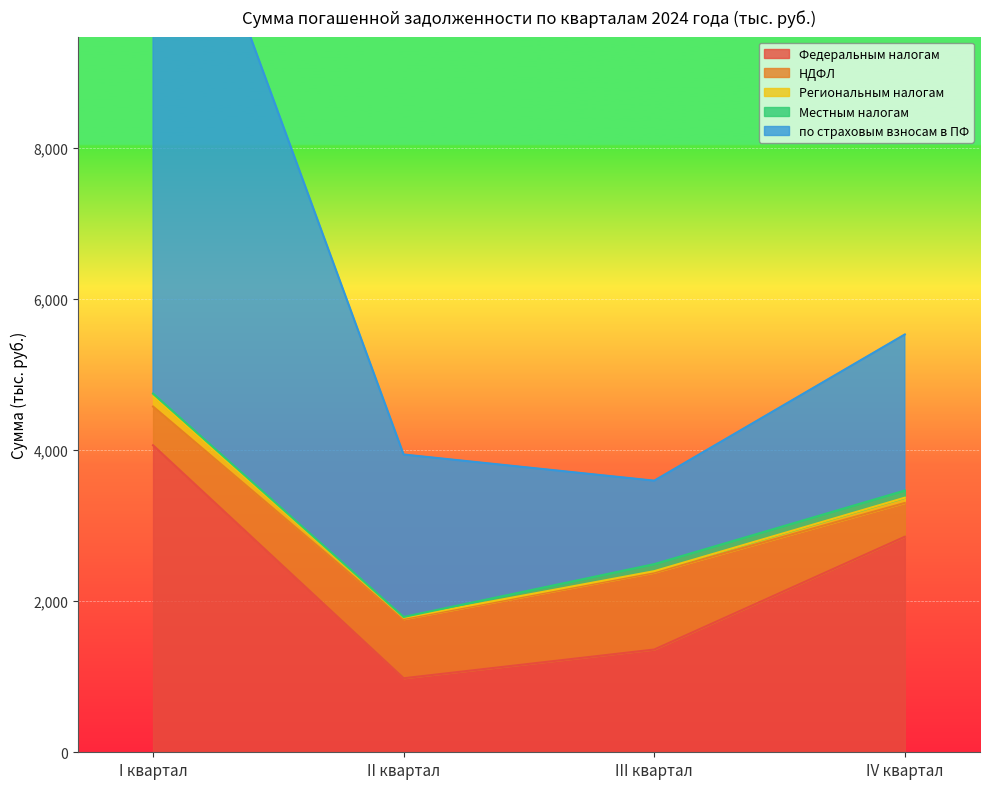

What is the value of the Региональным налогам point at the 2nd from the left?

1780.8